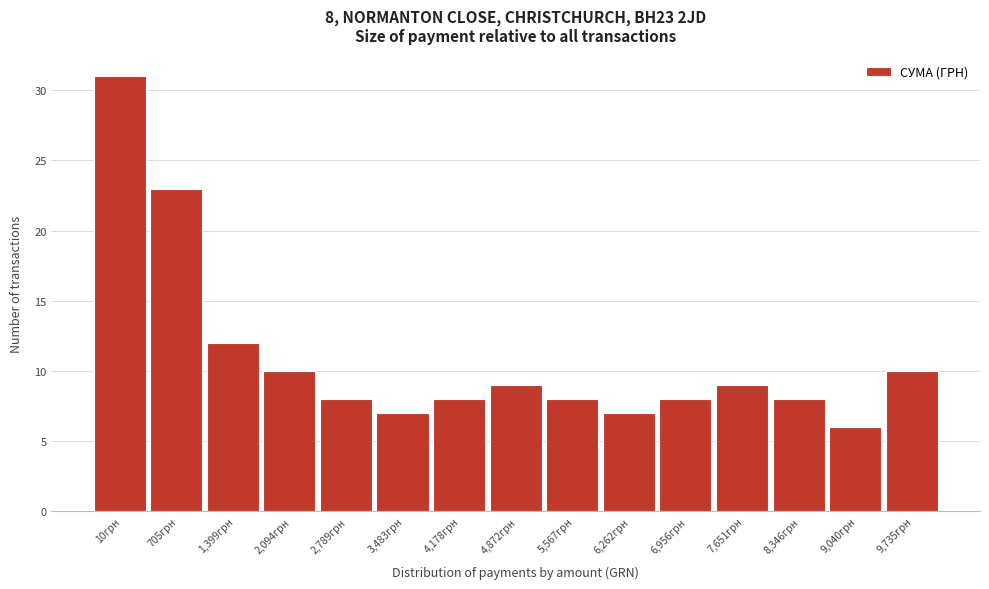

Reading right to left, list all the values displayed in this chart.

10	6	8	9	8	7	8	9	8	7	8	10	12	23	31